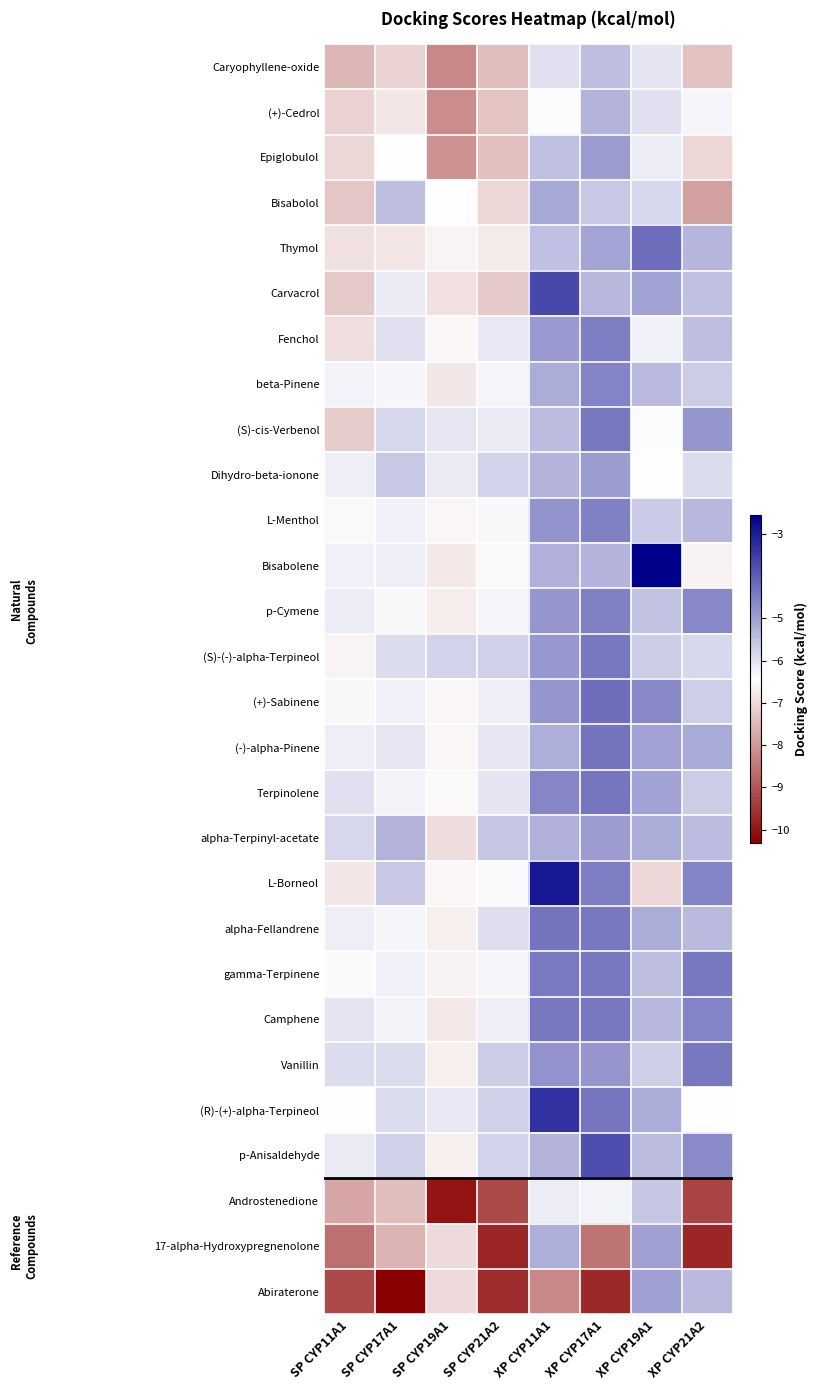

At which category is the sum across all series the highest?

XP CYP11A1